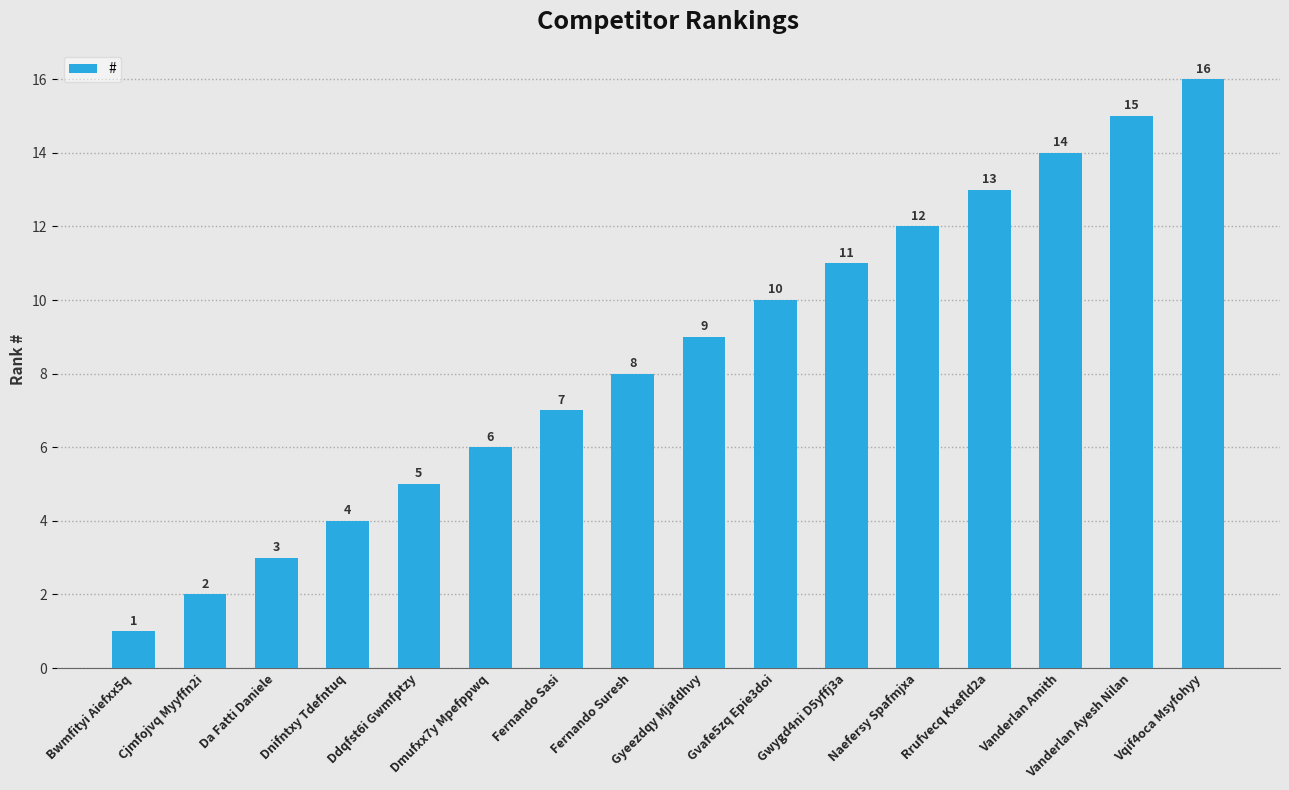

Rank the categories by value from highest to lowest.

Vqif4oca Msyfohyy, Vanderlan Ayesh Nilan, Vanderlan Amith, Rrufvecq Kxefld2a, Naefersy Spafmjxa, Gwygd4ni D5yffj3a, Gvafe5zq Epie3doi, Gyeezdqy Mjafdhvy, Fernando Suresh, Fernando Sasi, Dmufxx7y Mpefppwq, Ddqfst6i Gwmfptzy, Dnifntxy Tdefntuq, Da Fatti Daniele, Cjmfojvq Myyffn2i, Bwmfityi Aiefxx5q